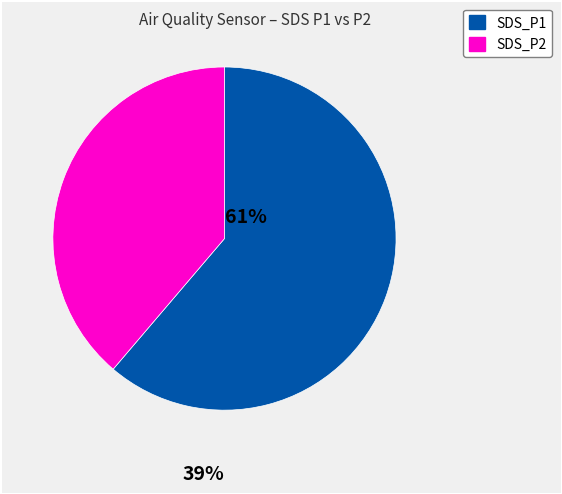

Does any single category account for the majority?

Yes